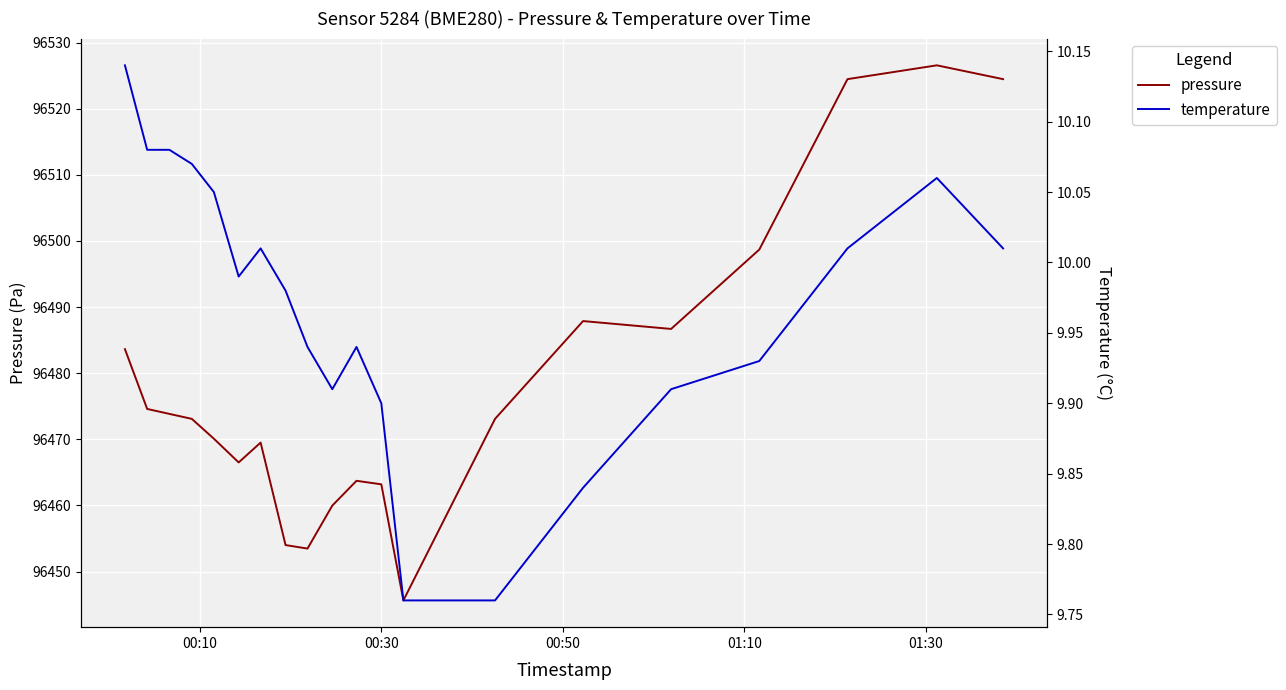

How many values in the pressure series exceed 96473?

11